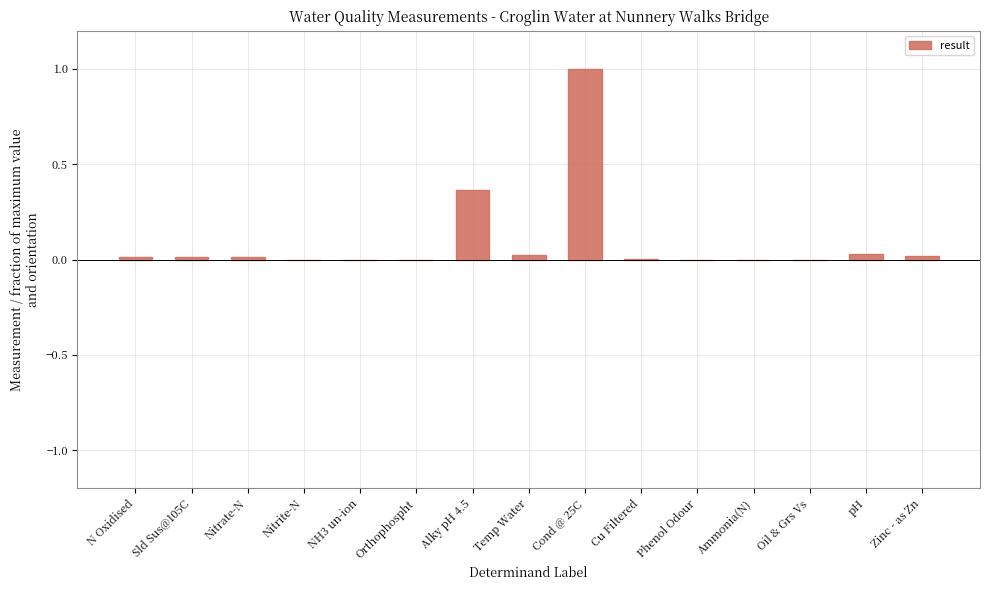

True or false: the data shows 0.6 at Alky pH 4.5.

False